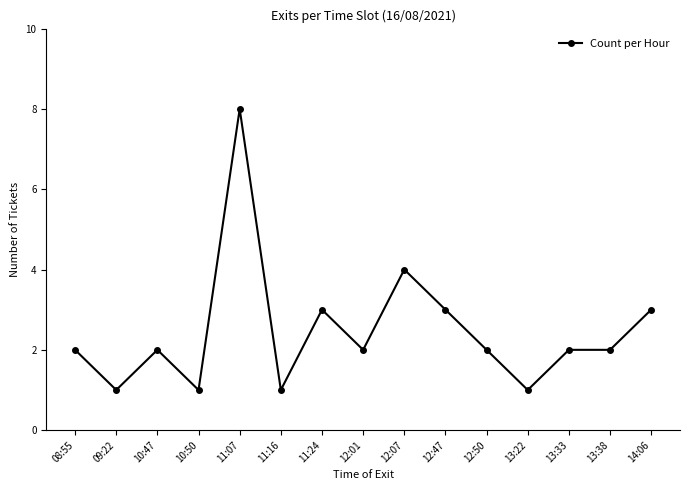

What is the greatest value displayed?

8